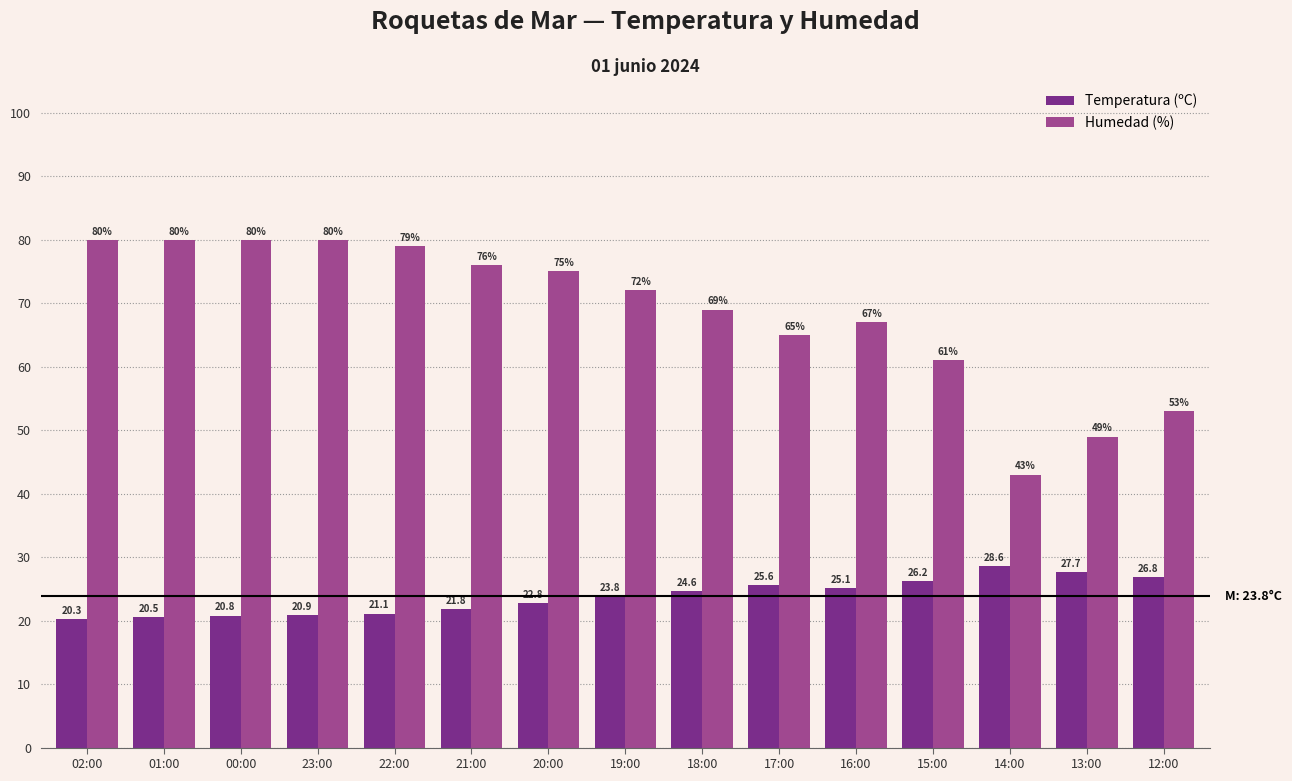

Count the number of categories in the chart.

15